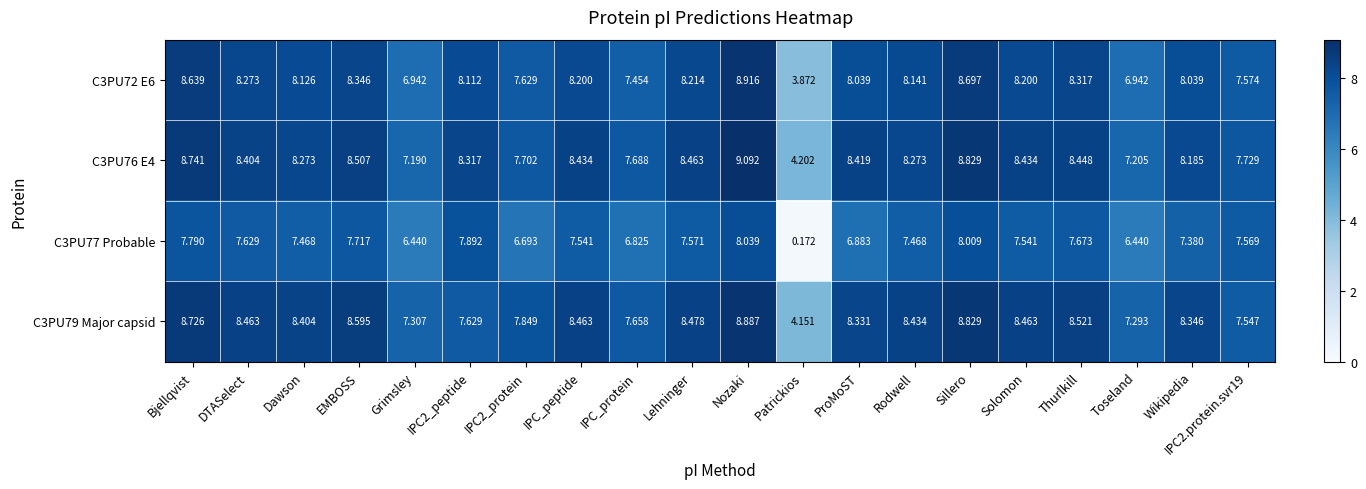

List the series in order of their peak value, highest first.

C3PU76 E4, C3PU72 E6, C3PU79 Major capsid, C3PU77 Probable